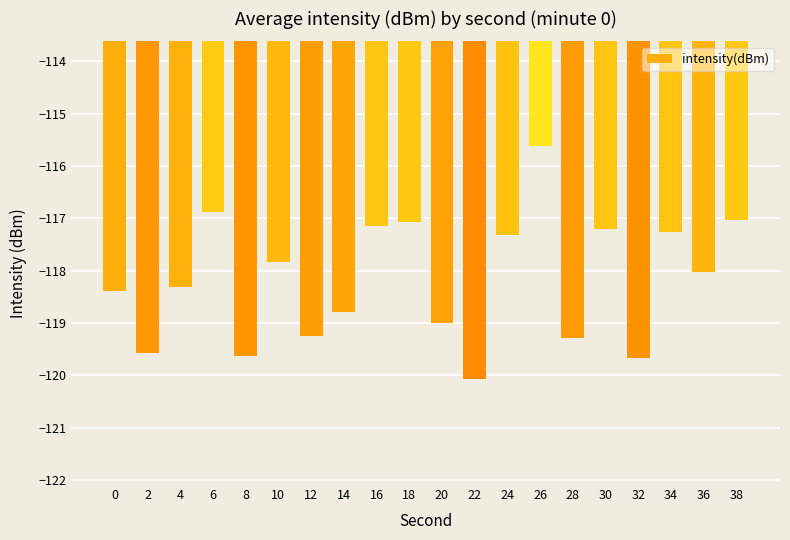

What is the change in value from 8 to 30?

+2.4